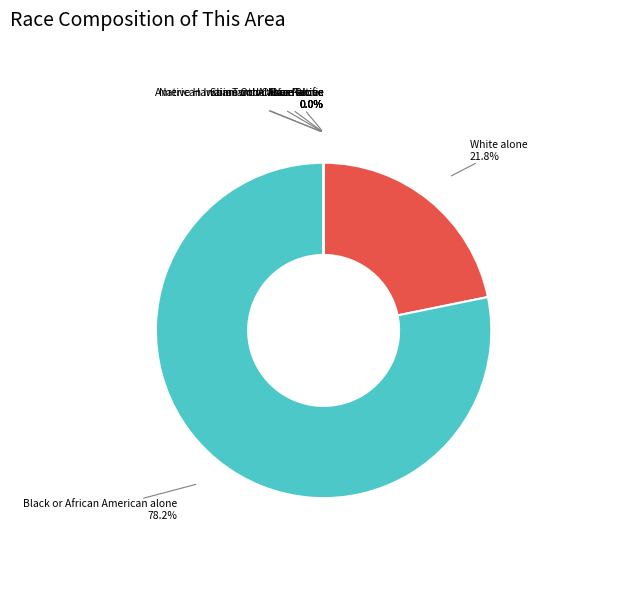

What is the ratio of the value at Black or African American alone to the value at White alone?

3.6